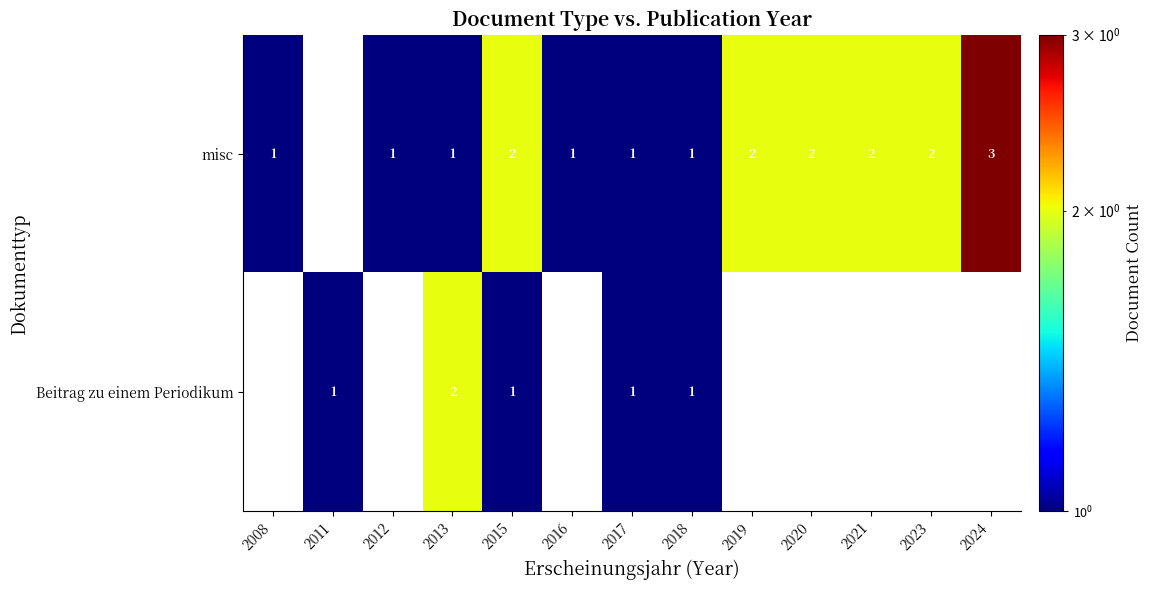

What is the total value across all series at 2015?

3